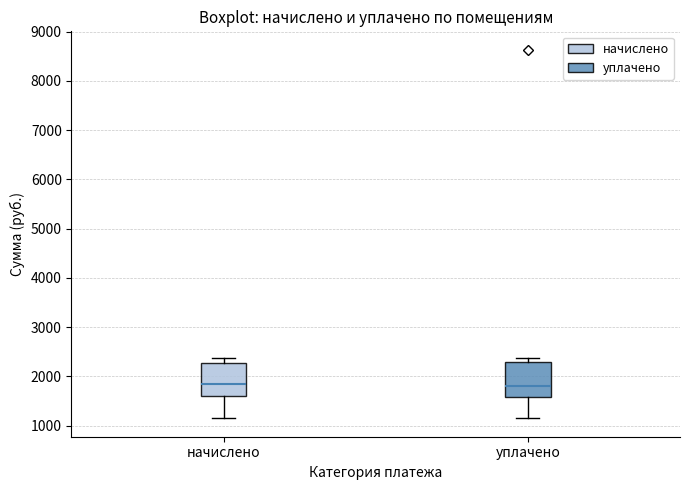

Where is the lower edge of the box for начислено on the y-axis? The values are not printed on the chart, so give them approximately, as read against the axis.

1600